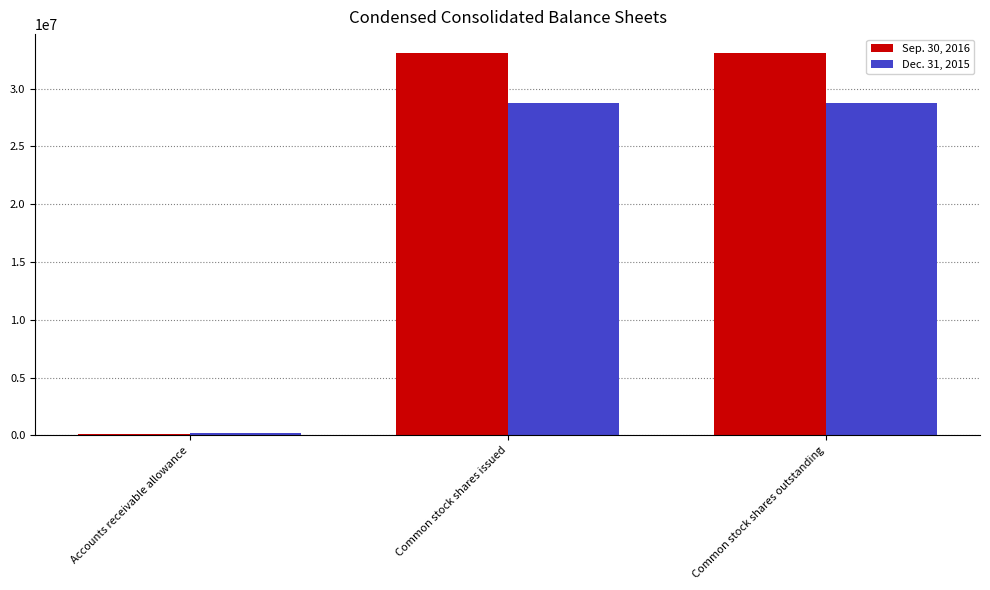

True or false: Sep. 30, 2016 has a value of 50353405 at Common stock shares issued.

False